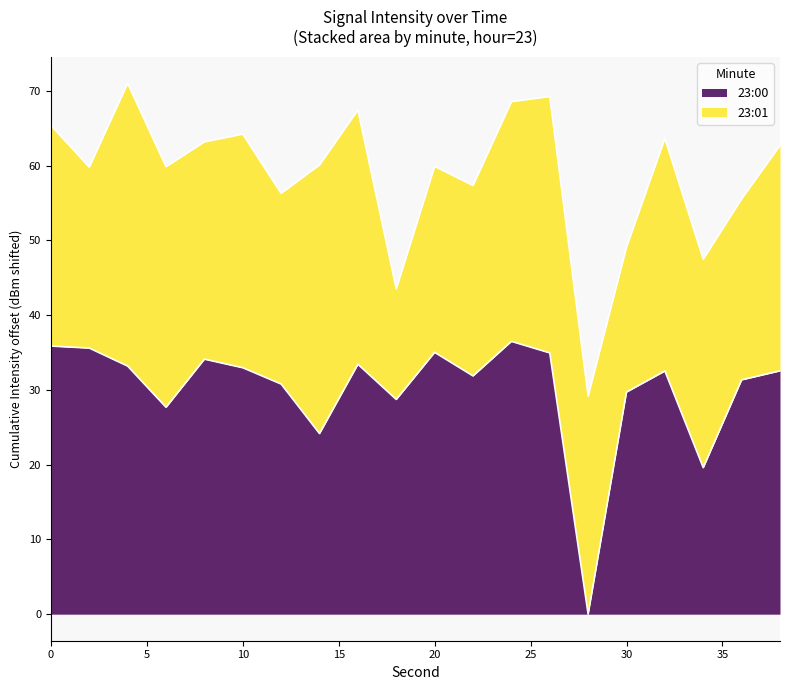

Does the chart have visible grid lines?

No